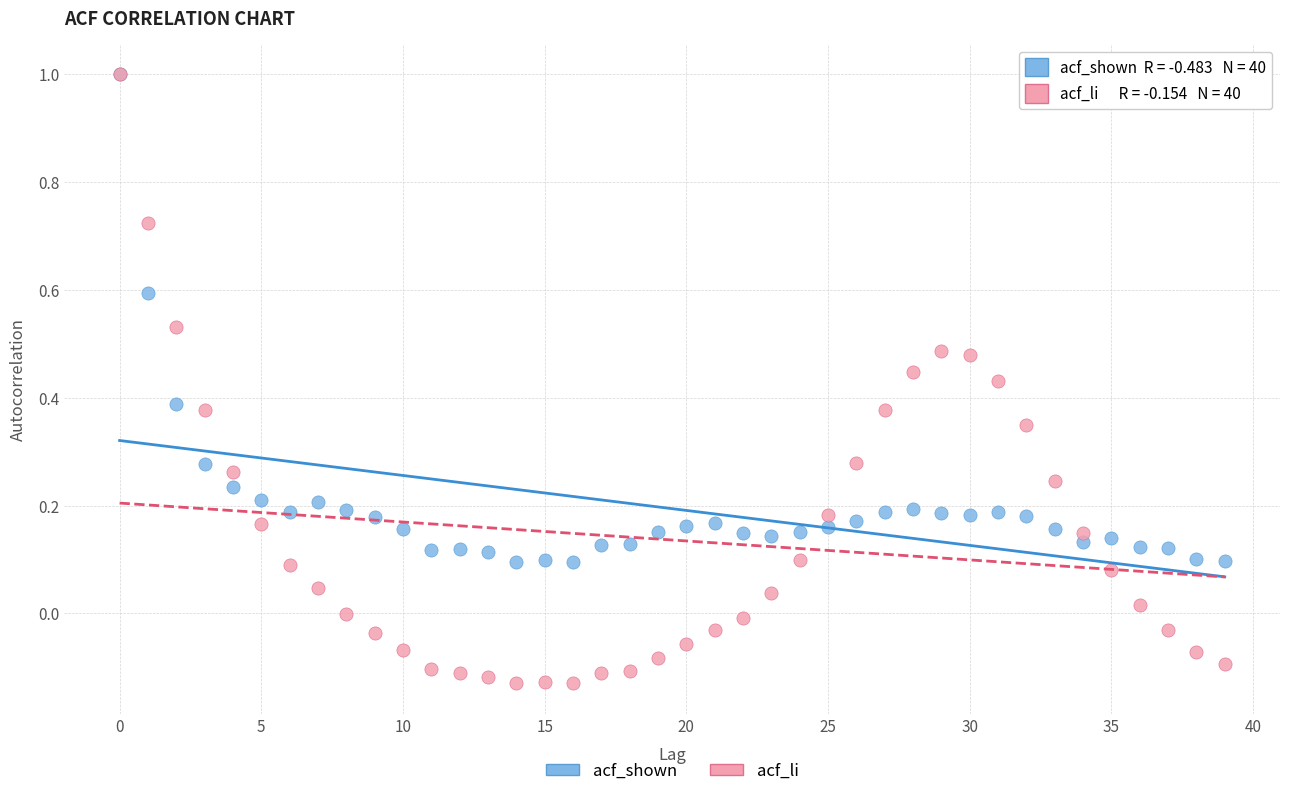

Which series reaches the minimum Y coordinate?

acf_li